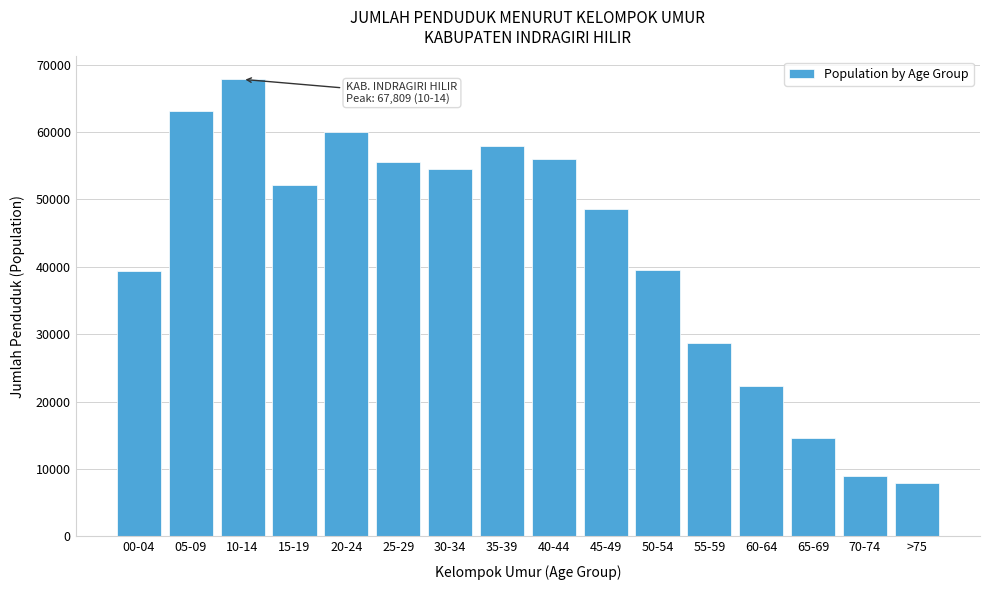

What is the value of the 12th bar from the left?

28692